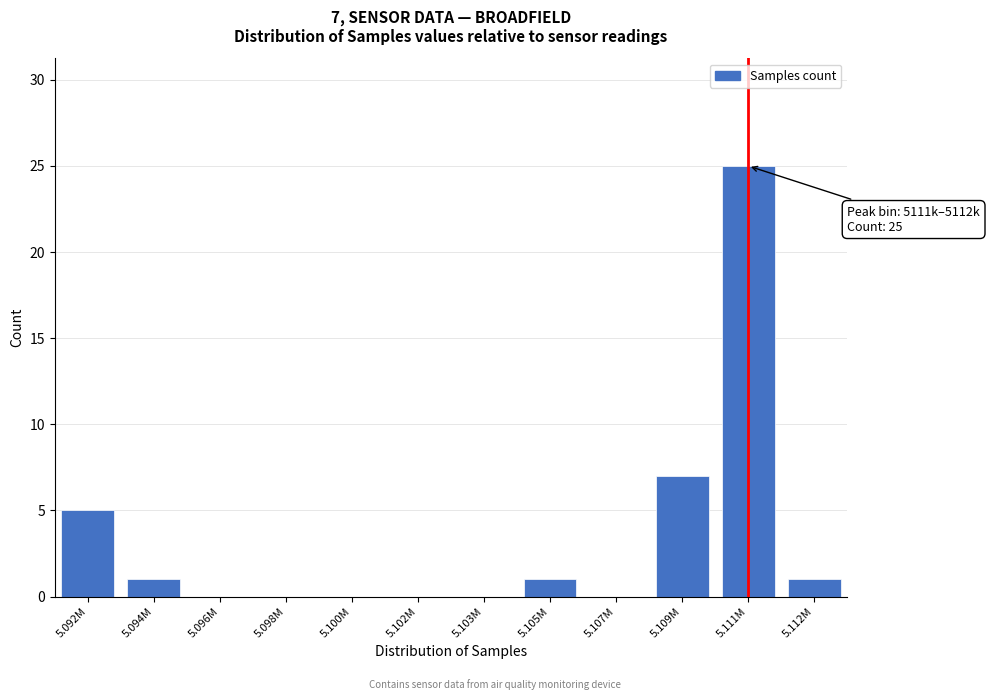

Reading right to left, transcribe all the data shown in this chart.

5.112M=1	5.111M=25	5.109M=7	5.107M=0	5.105M=1	5.103M=0	5.102M=0	5.100M=0	5.098M=0	5.096M=0	5.094M=1	5.092M=5